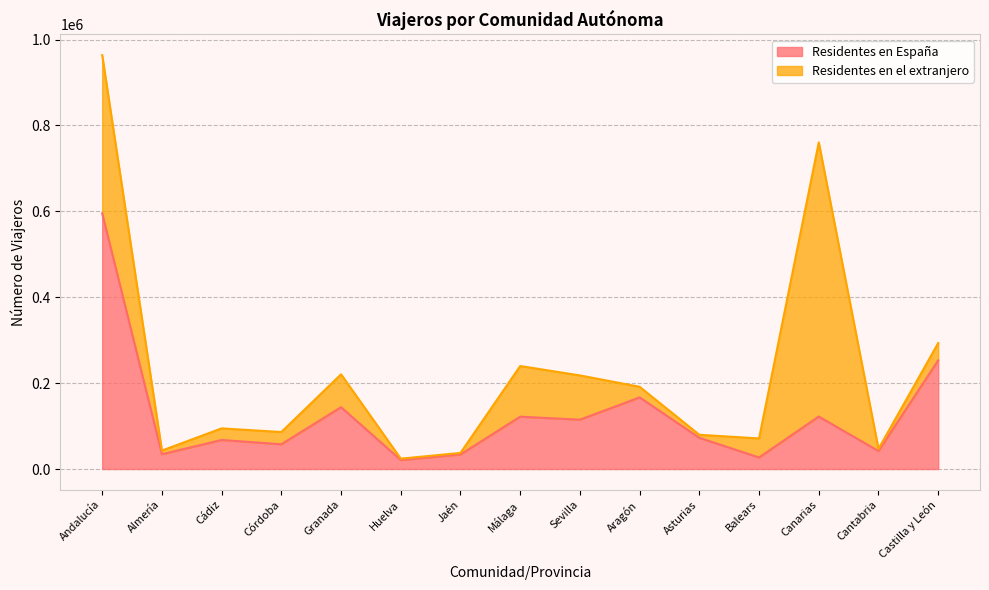

How many interior local peaks (higher than both neighbors) does the data have?

5